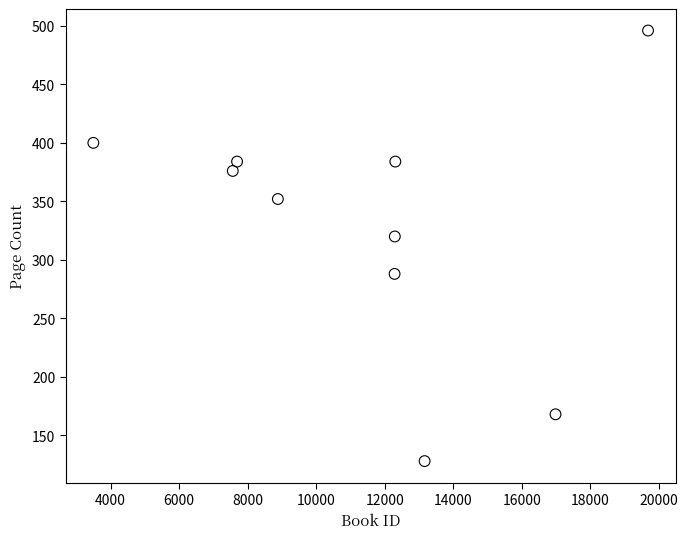

What Y value in the scatter plot is closest to 312?

320